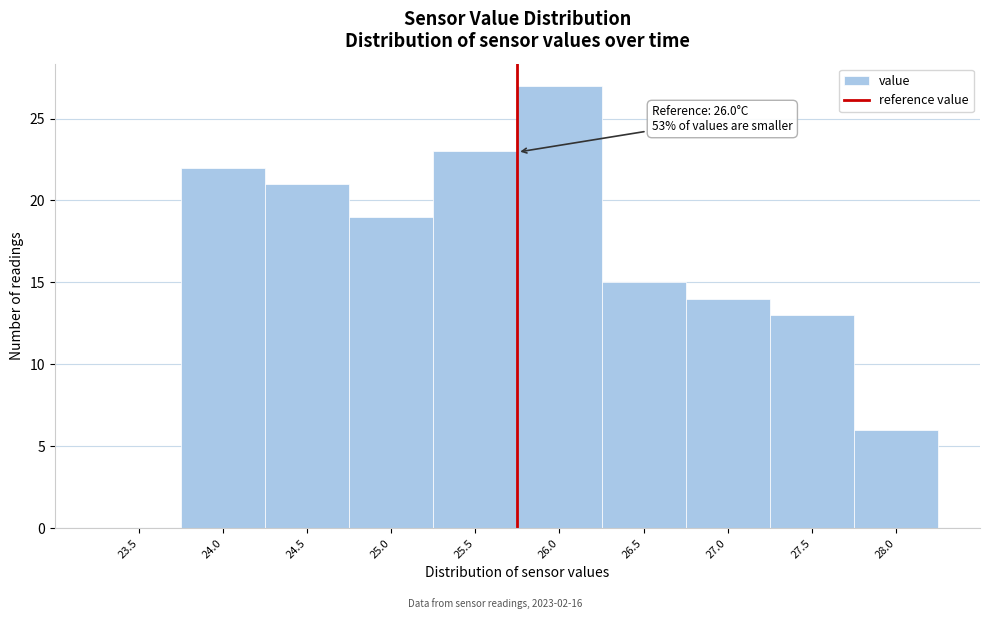

Reading right to left, extract all data points from this chart.

28.0=6	27.5=13	27.0=14	26.5=15	26.0=27	25.5=23	25.0=19	24.5=21	24.0=22	23.5=0